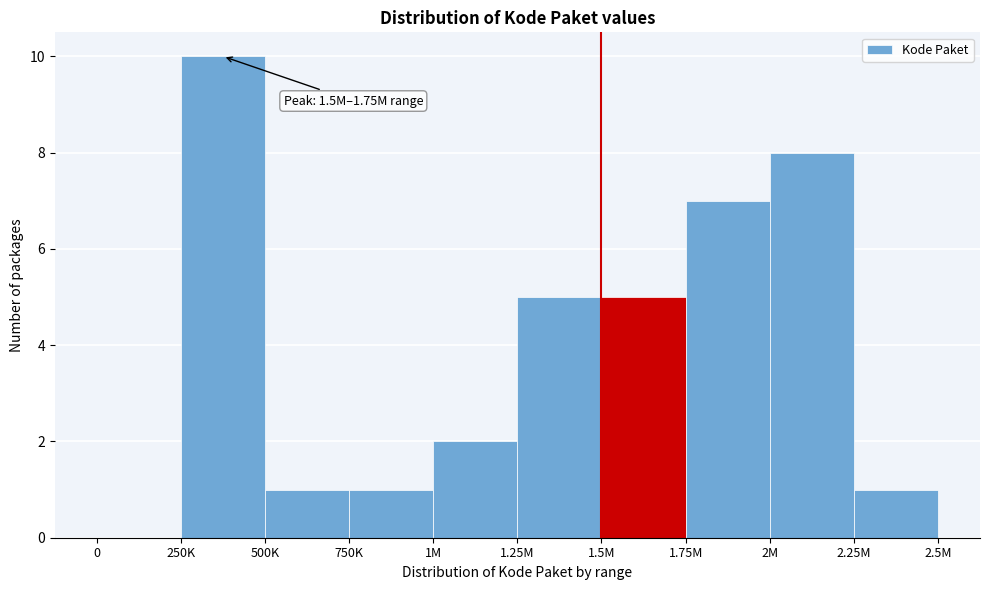

Reading left to right, extract all data points from this chart.

0=0	250K=10	500K=1	750K=1	1M=2	1.25M=5	1.5M=5	1.75M=7	2M=8	2.25M=1